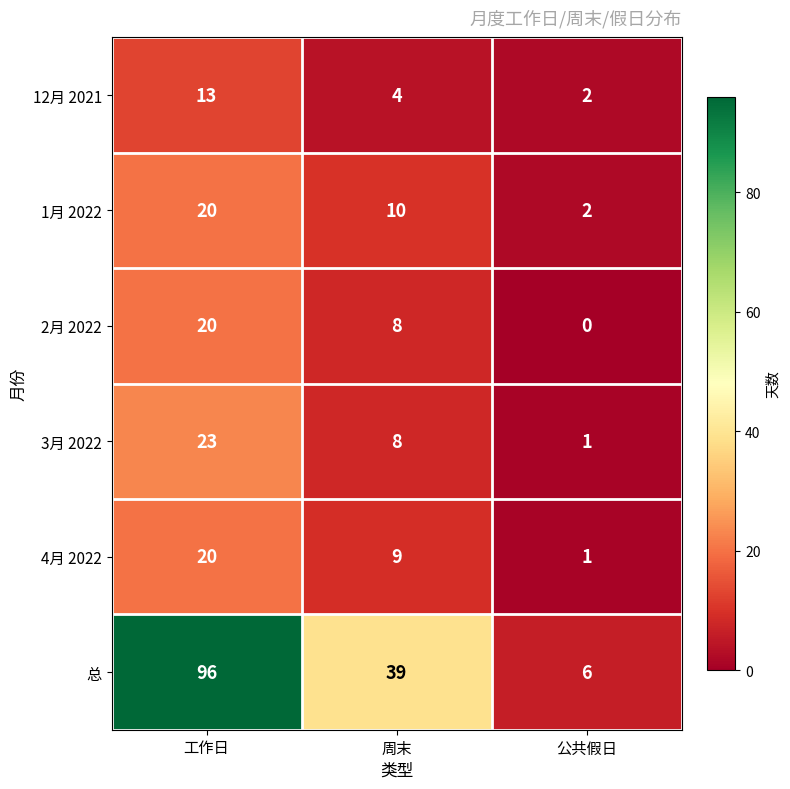

Count the 12月 2021 values in the range 2 to 13.

3